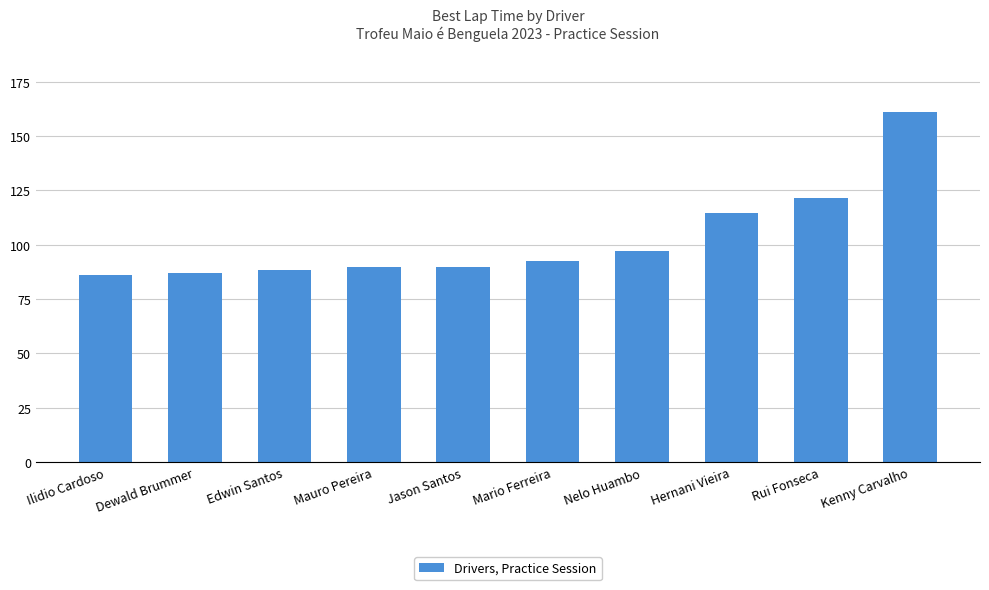

How many values are below 92?

5